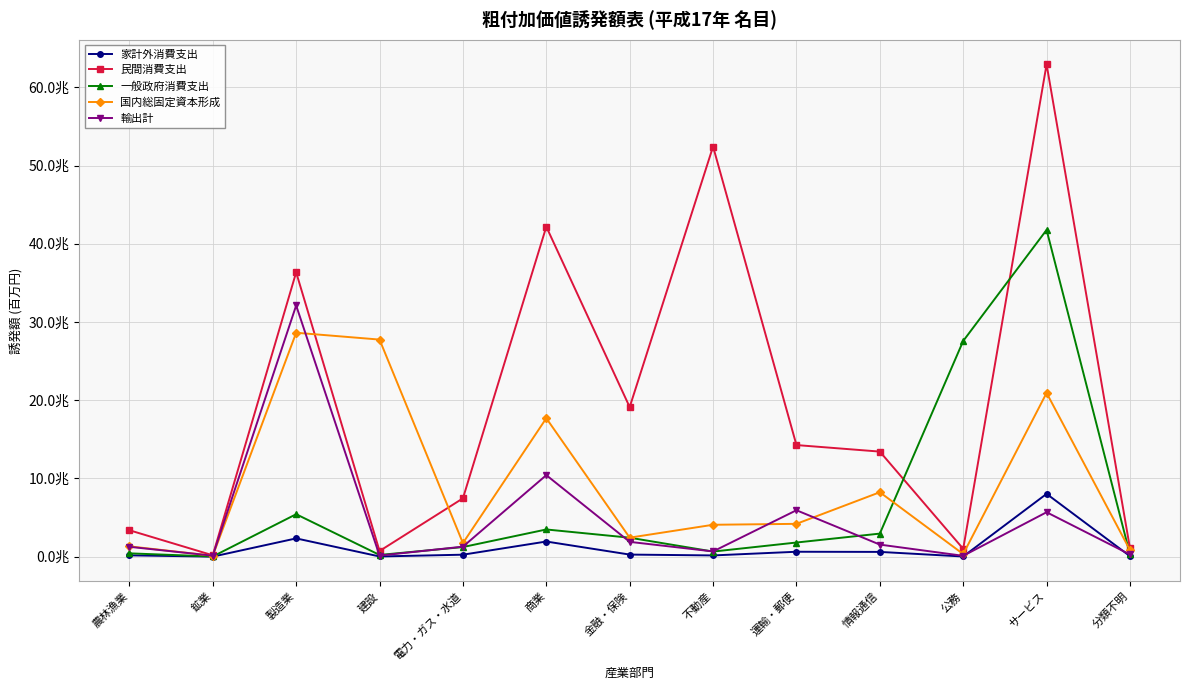

Read the 国内総固定資本形成 value at 電力・ガス・水道.

1741813